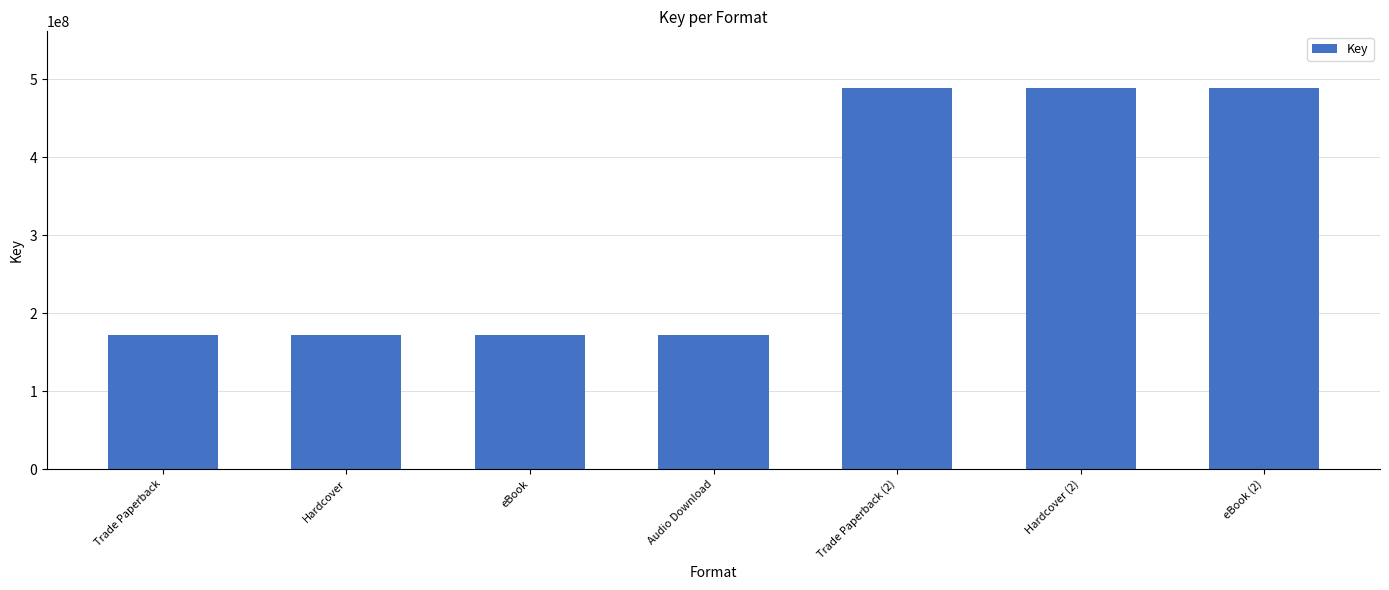

What is the minimum value shown in the chart?

171810335